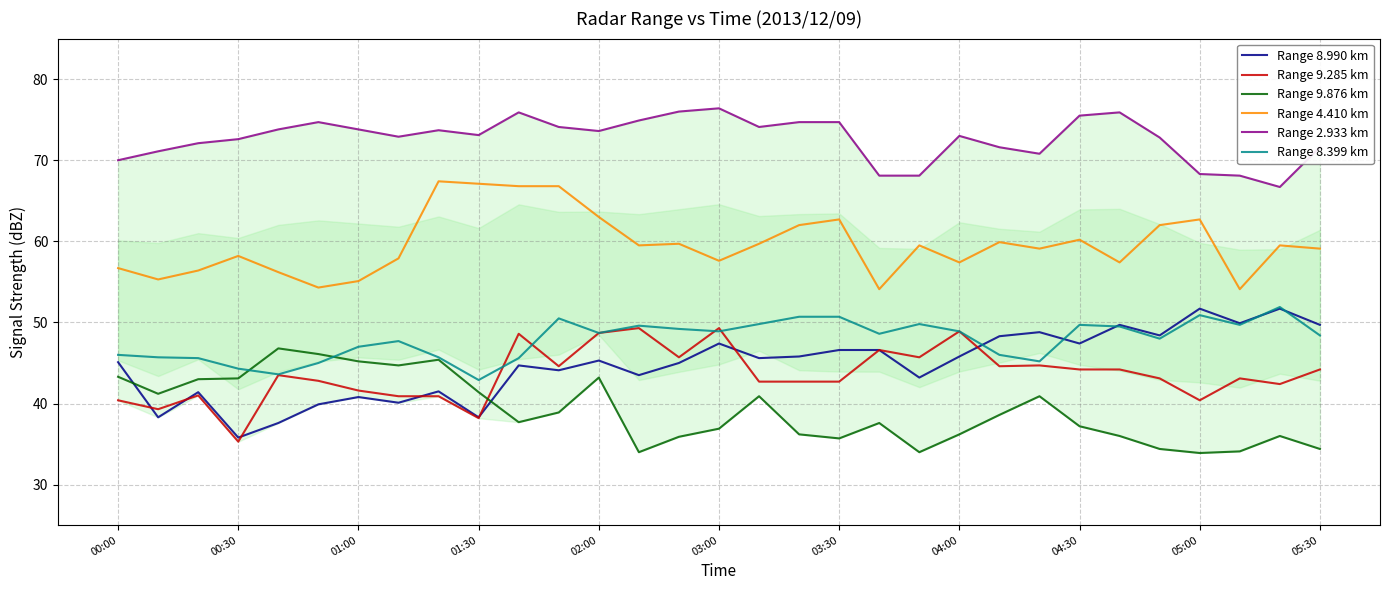

What is the highest value of the Range 8.399 km series?

51.9